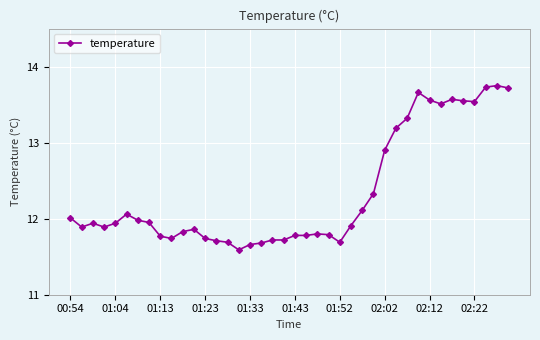

What is the difference between the second highest and second lowest values?

2.1